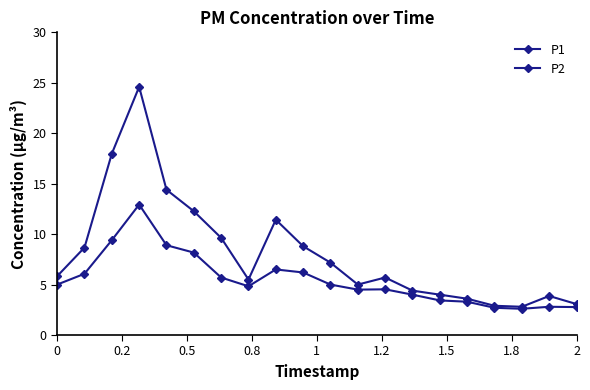

How many lines are shown in the chart?

2